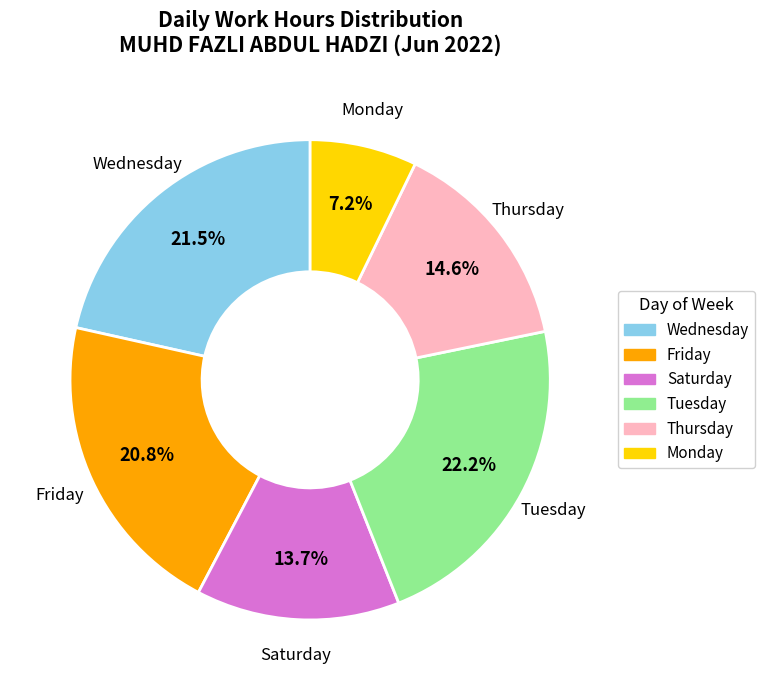

What is the smallest slice in the pie chart?

Monday